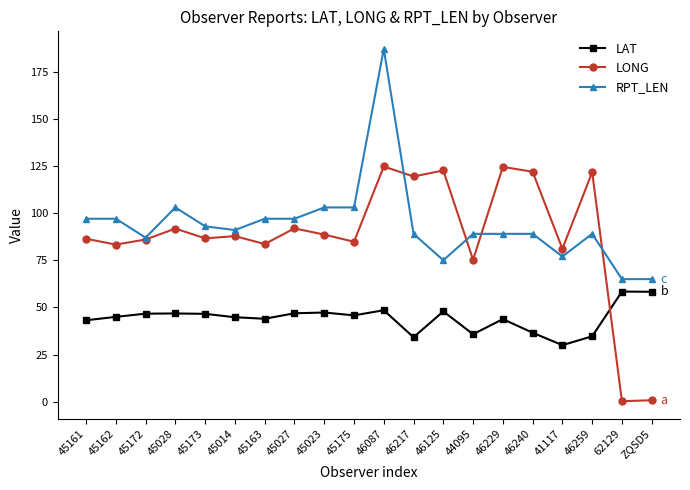

What value does the RPT_LEN series have at 45027?

97.0